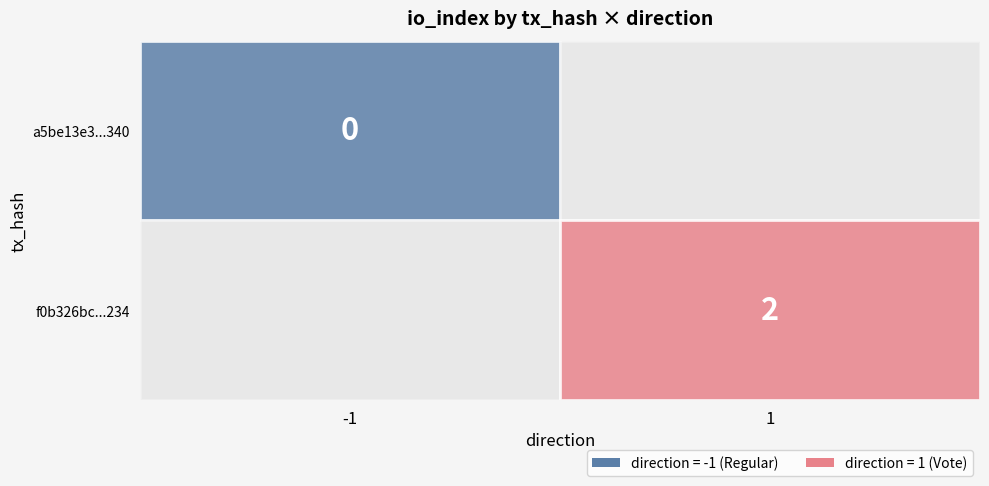

The f0b326bc0dfa6ceee1dbf4b56dbddf6c0ace234 series shows 1 at direction. True or false?

False